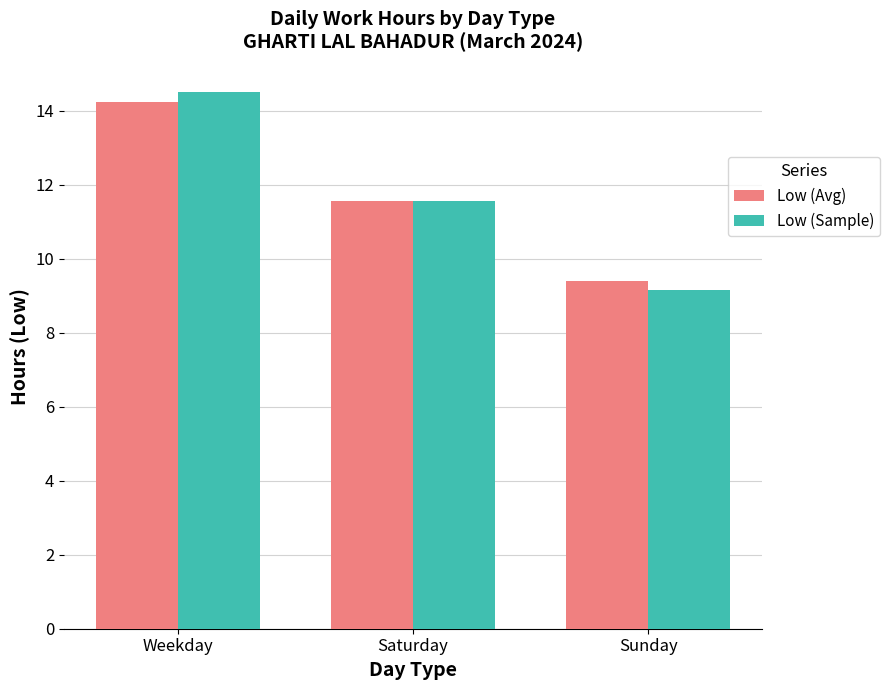

What are all the series names shown in the legend?

Low (Avg), Low (Sample)